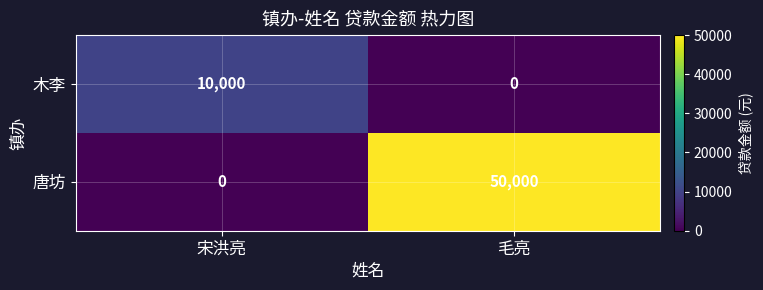

Read the 木李 value at 宋洪亮.

10000